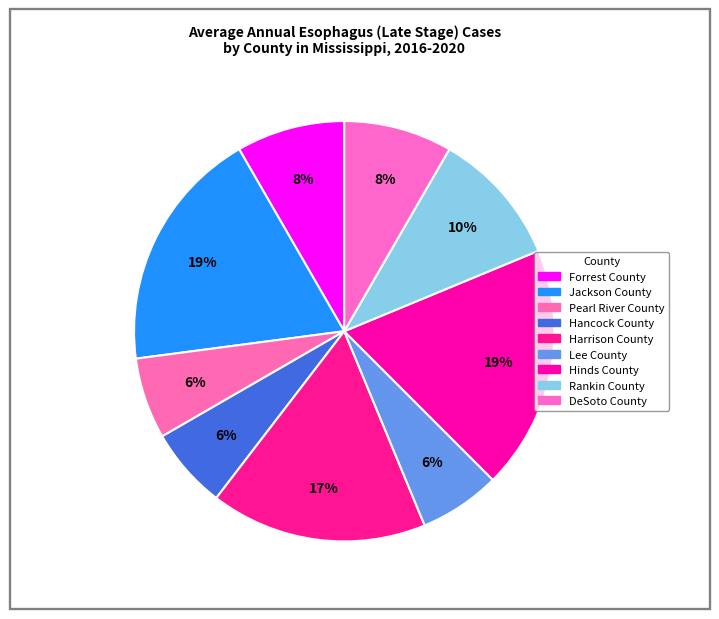

How many slices are in this pie chart?

9